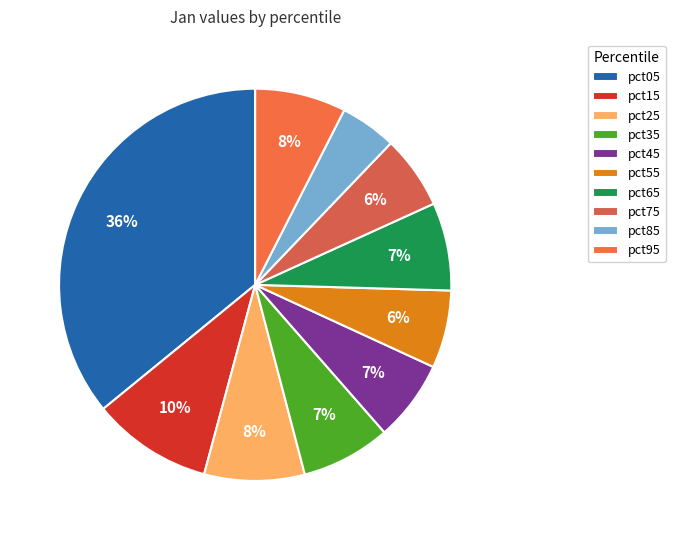

True or false: pct55 accounts for 6% of the total.

True